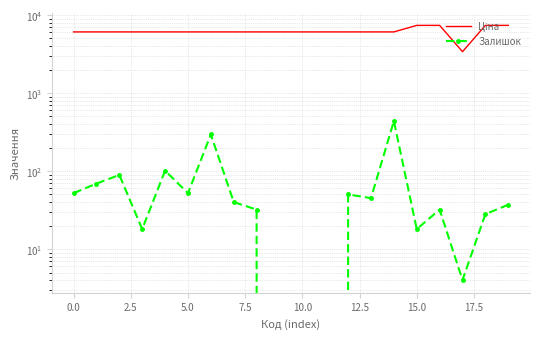

True or false: Ціна has more than 1 points higher than both neighbors.

False